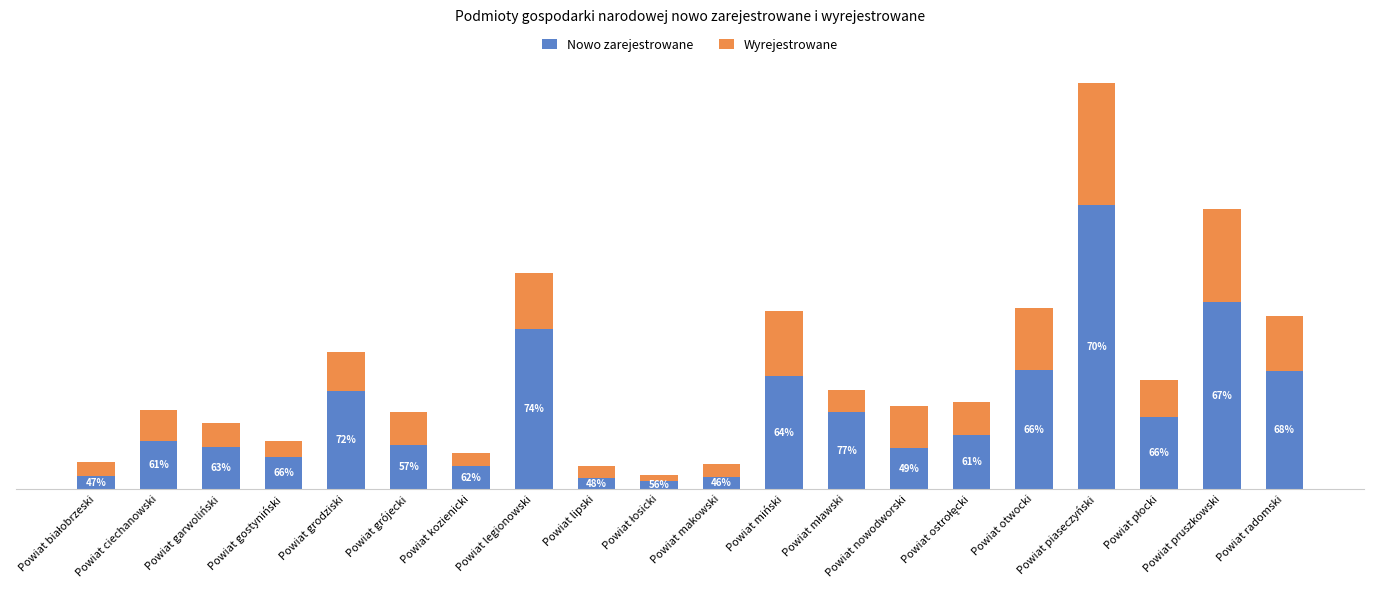

Which has a higher value, Powiat gostyniński or Powiat miński?

Powiat miński